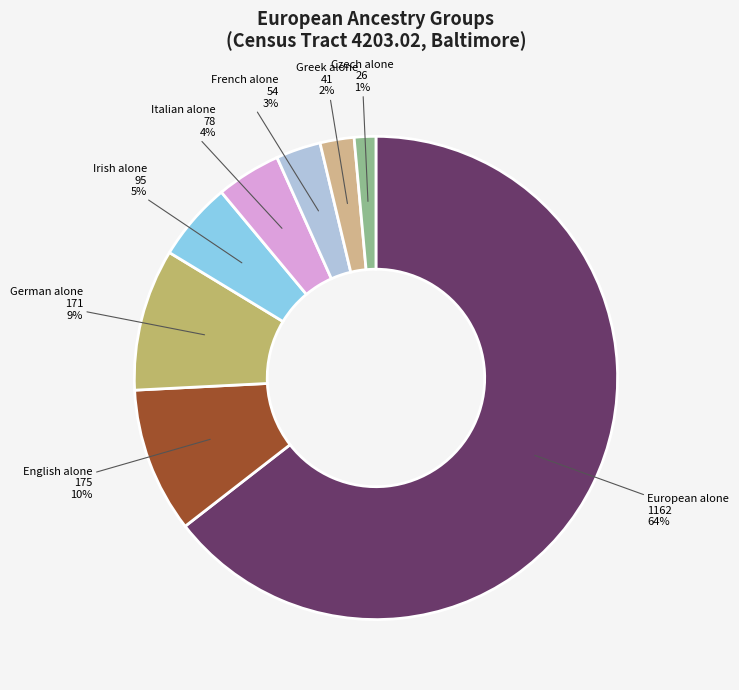

How many segments does this pie chart have?

8